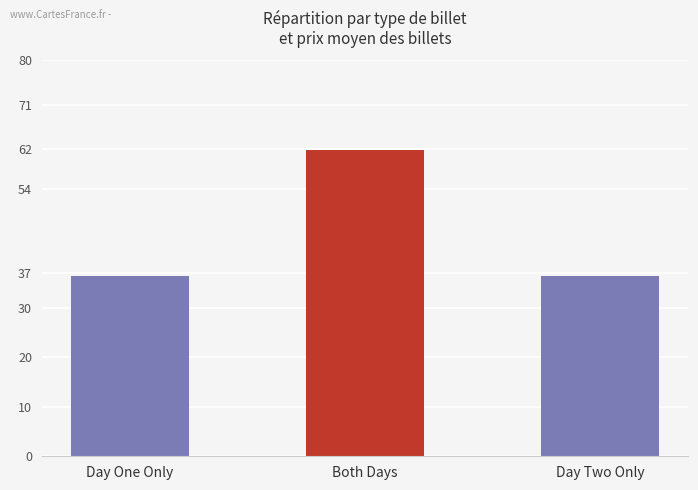

What is the sum of the values at Day One Only and Day Two Only?

73.0